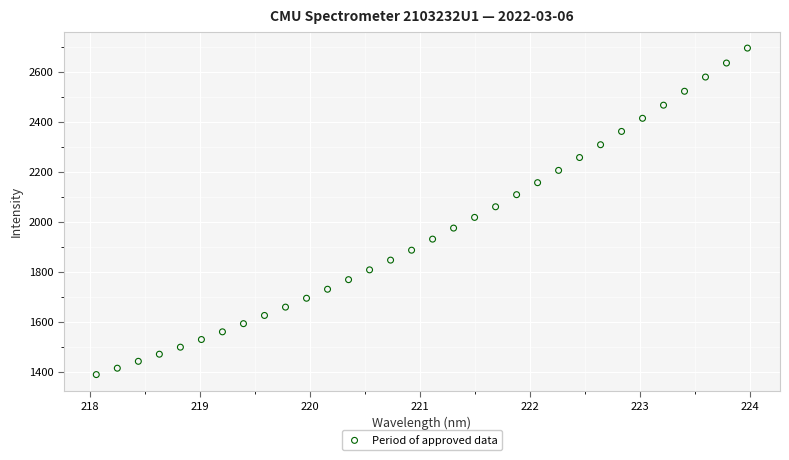

What is the range of Y values (max minus min)?

1304.8